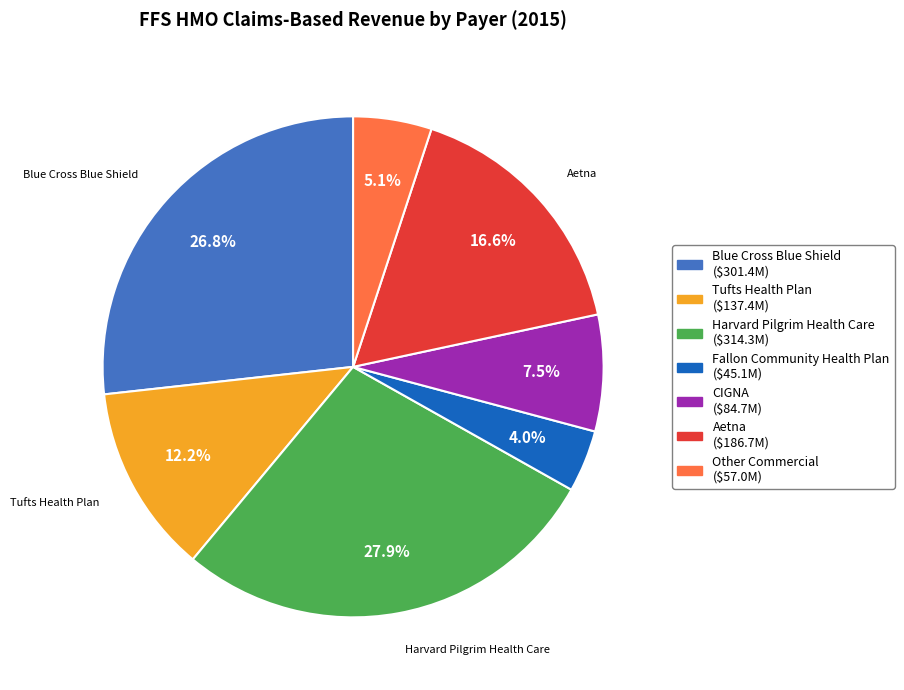

Does any single category account for the majority?

No